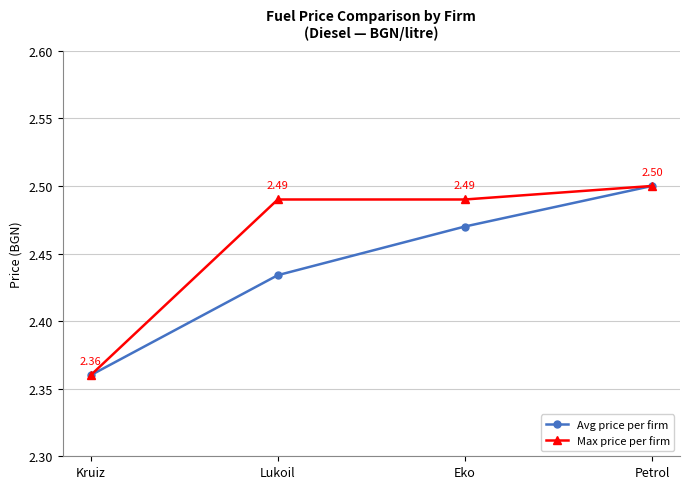

What is the label of the 1st point from the right?

Petrol